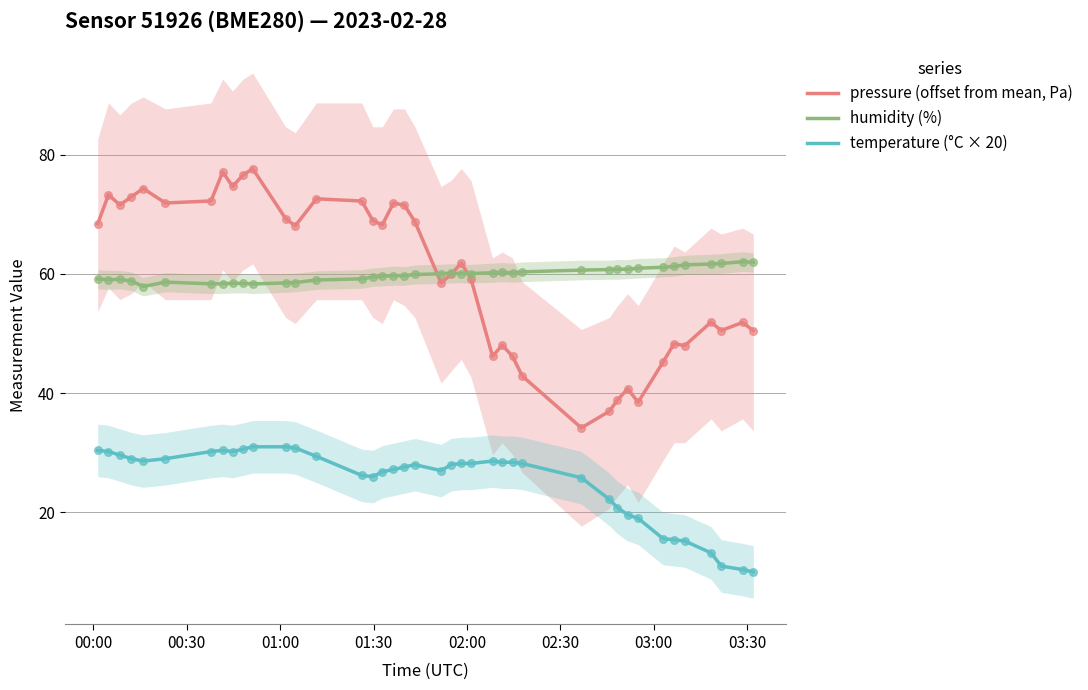

What is the maximum value for pressure (offset from mean, Pa)?

77.6